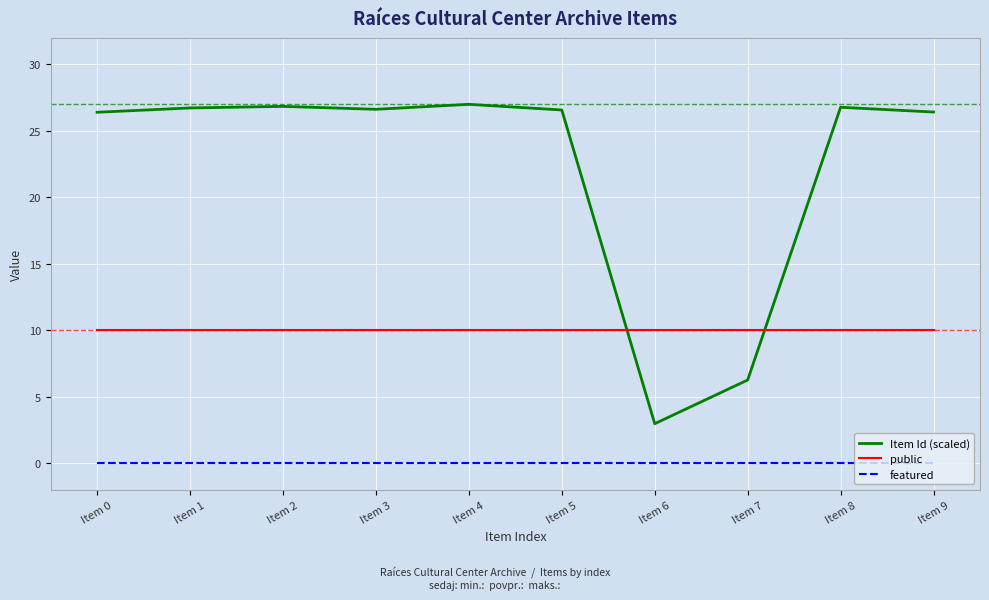

How many times do Item Id (scaled) and public cross each other?

2